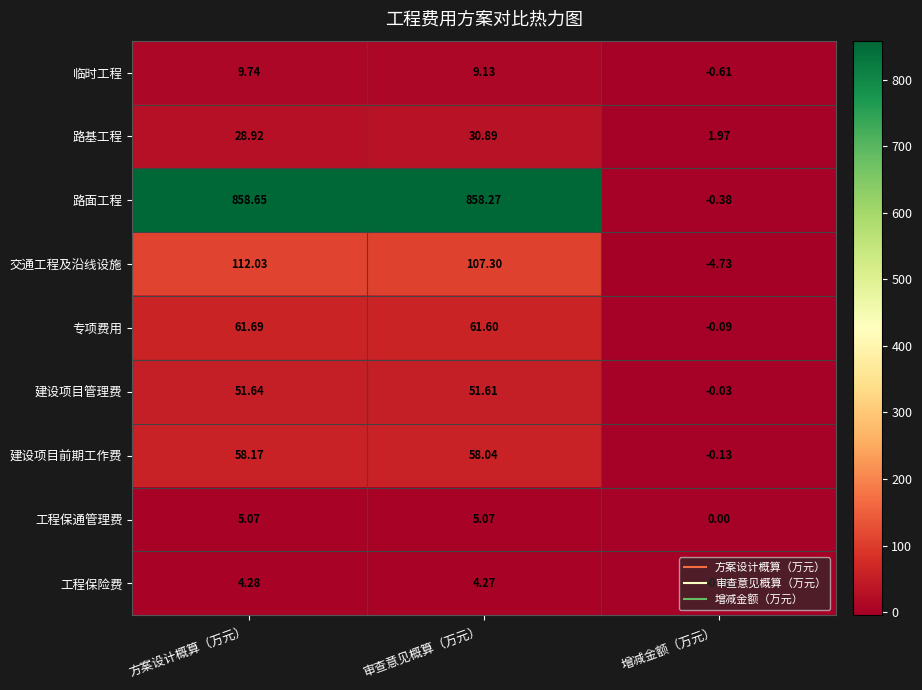

What is the difference between the highest and lowest values at 审查意见概算（万元）?

854.0